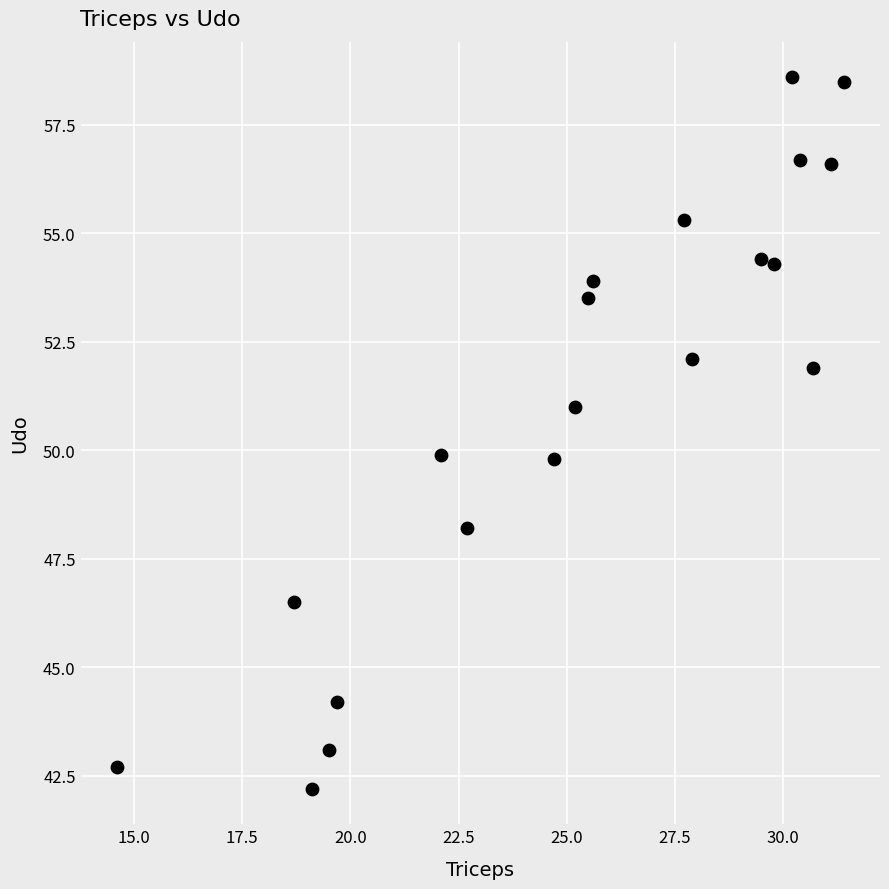

What is the range of Y values (max minus min)?

16.4